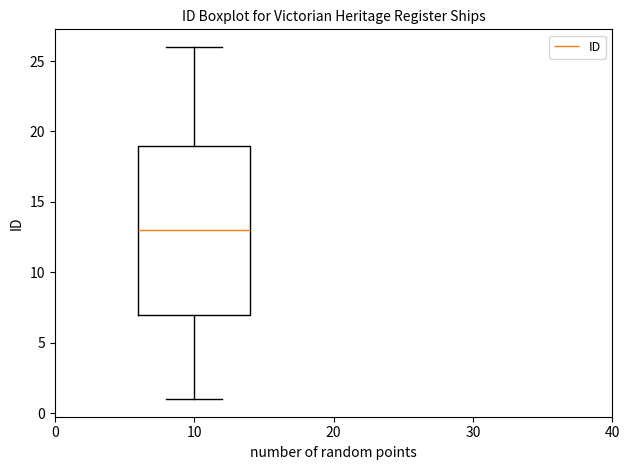

Transcribe this box plot: give where the median line is, the range the box spans, and where the two whiskers end, as read against the y-axis. The values are not printed on the chart, so give them approximately, as read against the axis.

median 13, box 7 to 19, whiskers 1 to 26